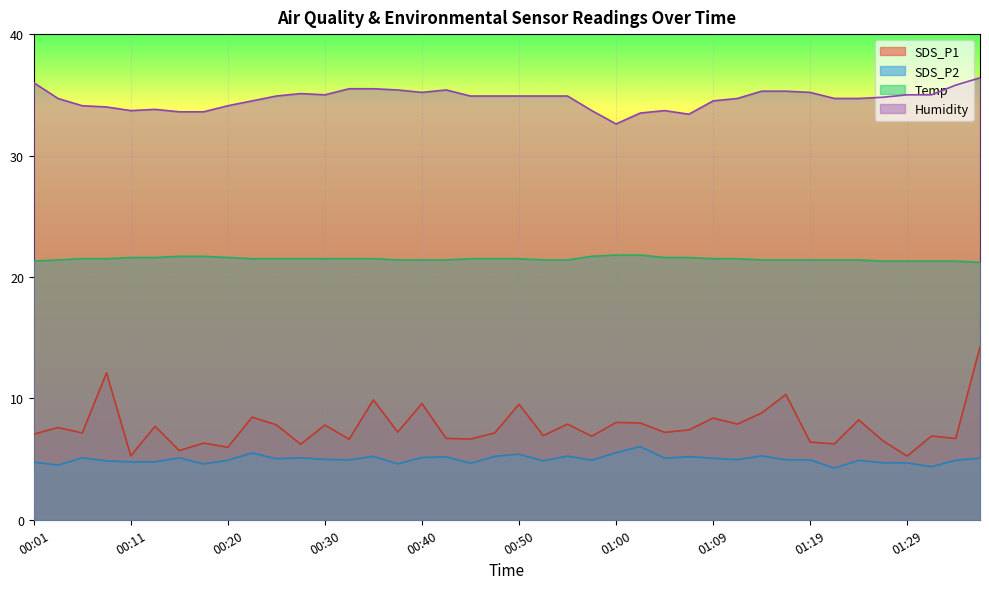

True or false: SDS_P2 has a value of 4.6 at 00:18.

True